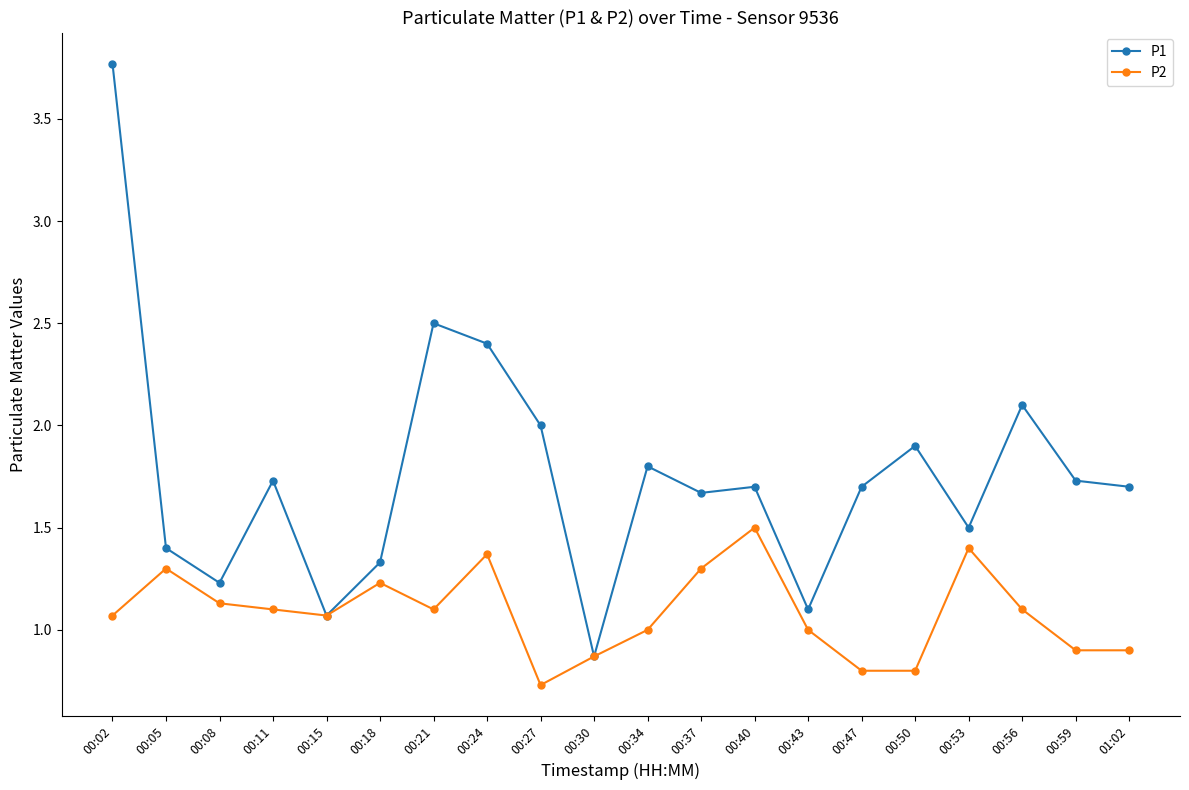

What value does the P2 series have at 00:15?

1.1